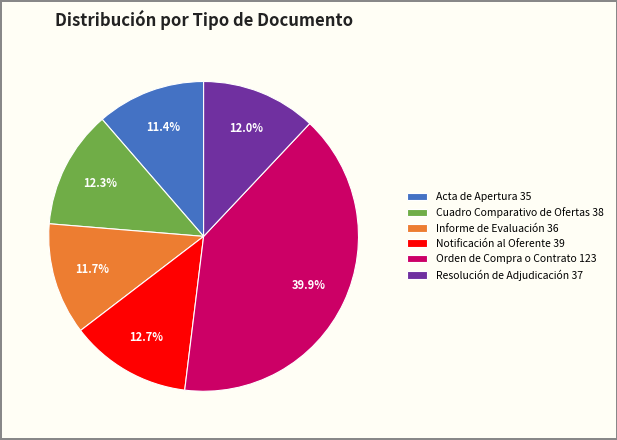

What percentage do Resolución de Adjudicación and Orden de Compra o Contrato together represent?

51.9%